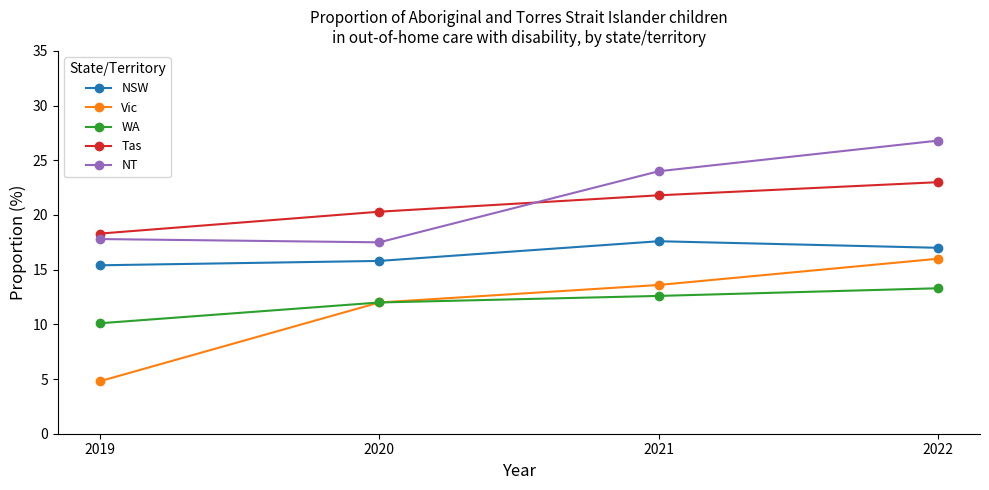

Which series has the largest total across all categories?

NT